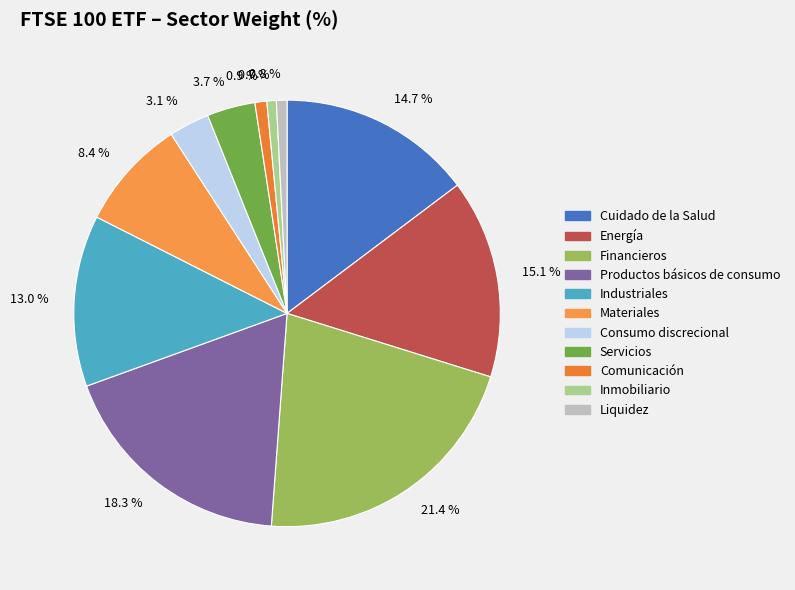

Between 0.9 % and 21.4 %, which is larger?

21.4 %